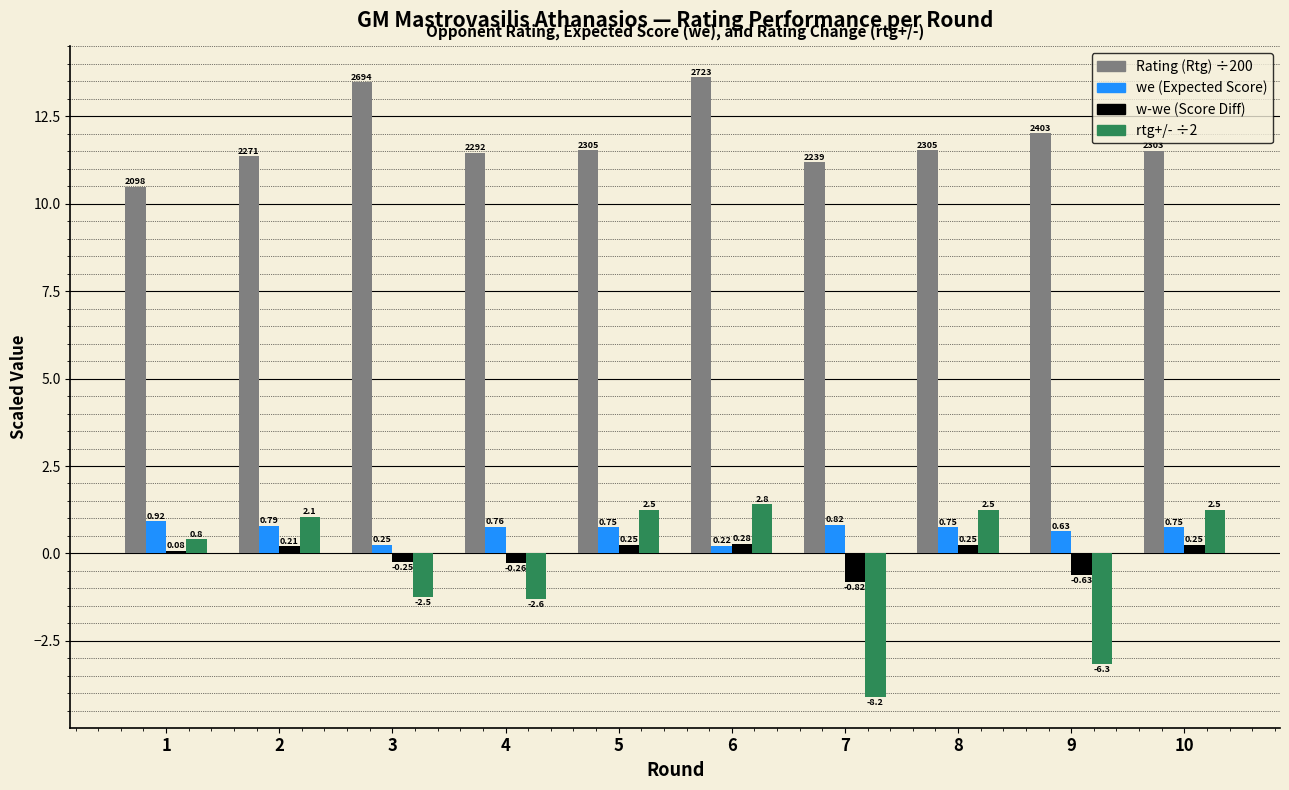

At which category is the sum across all series the highest?

6